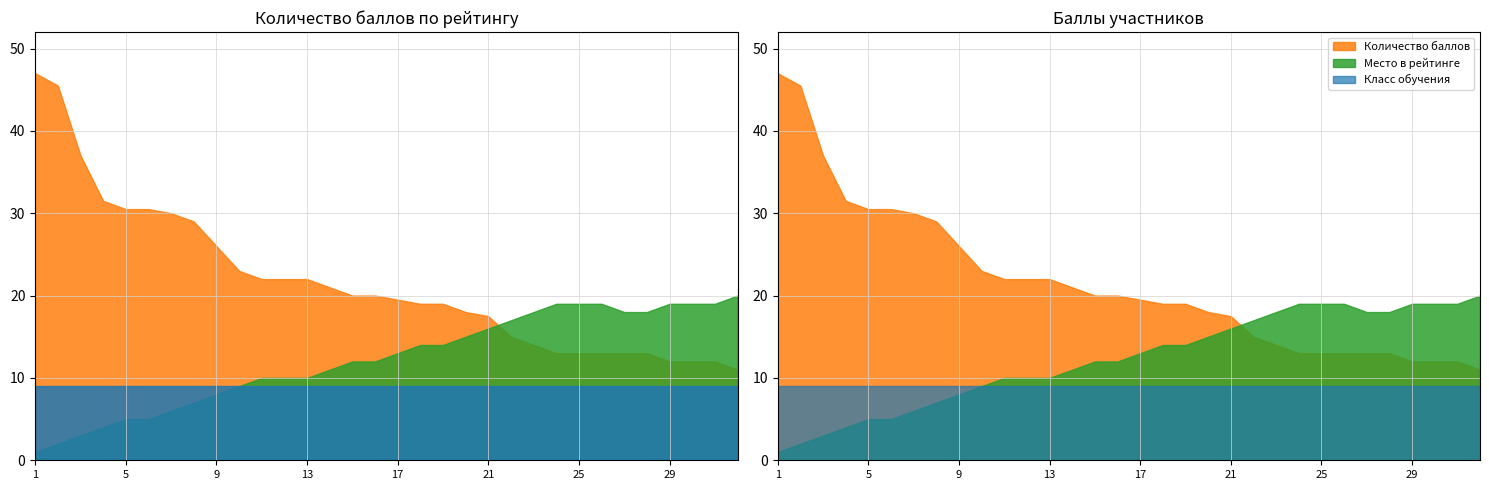

Rank the series by their maximum value, from lowest to highest.

Класс обучения, Место в рейтинге, Количество баллов